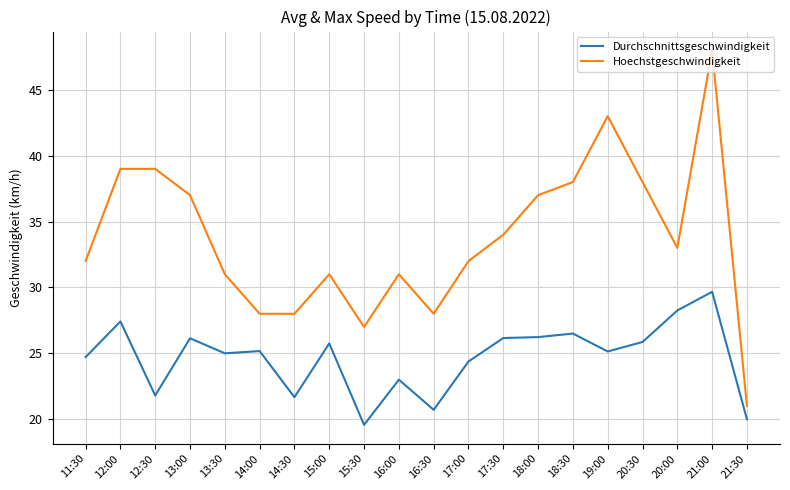

What is the approximate value of Hoechstgeschwindigkeit at 20:00?

33.0